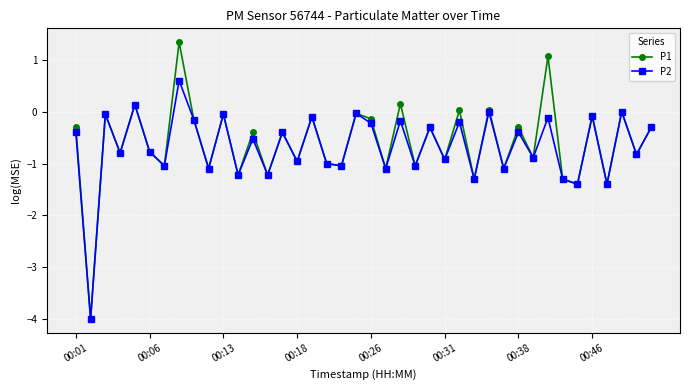

What is the maximum value shown in the chart?

1.3